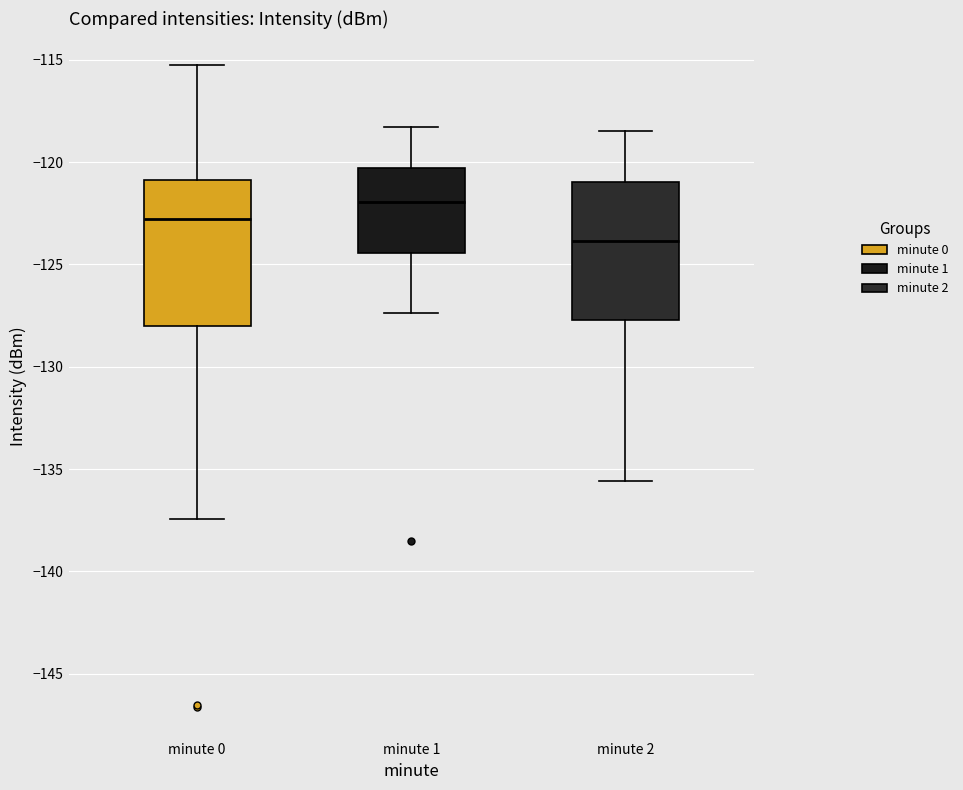

Where is the upper edge of the box for minute 2 on the y-axis? The values are not printed on the chart, so give them approximately, as read against the axis.

-121.0